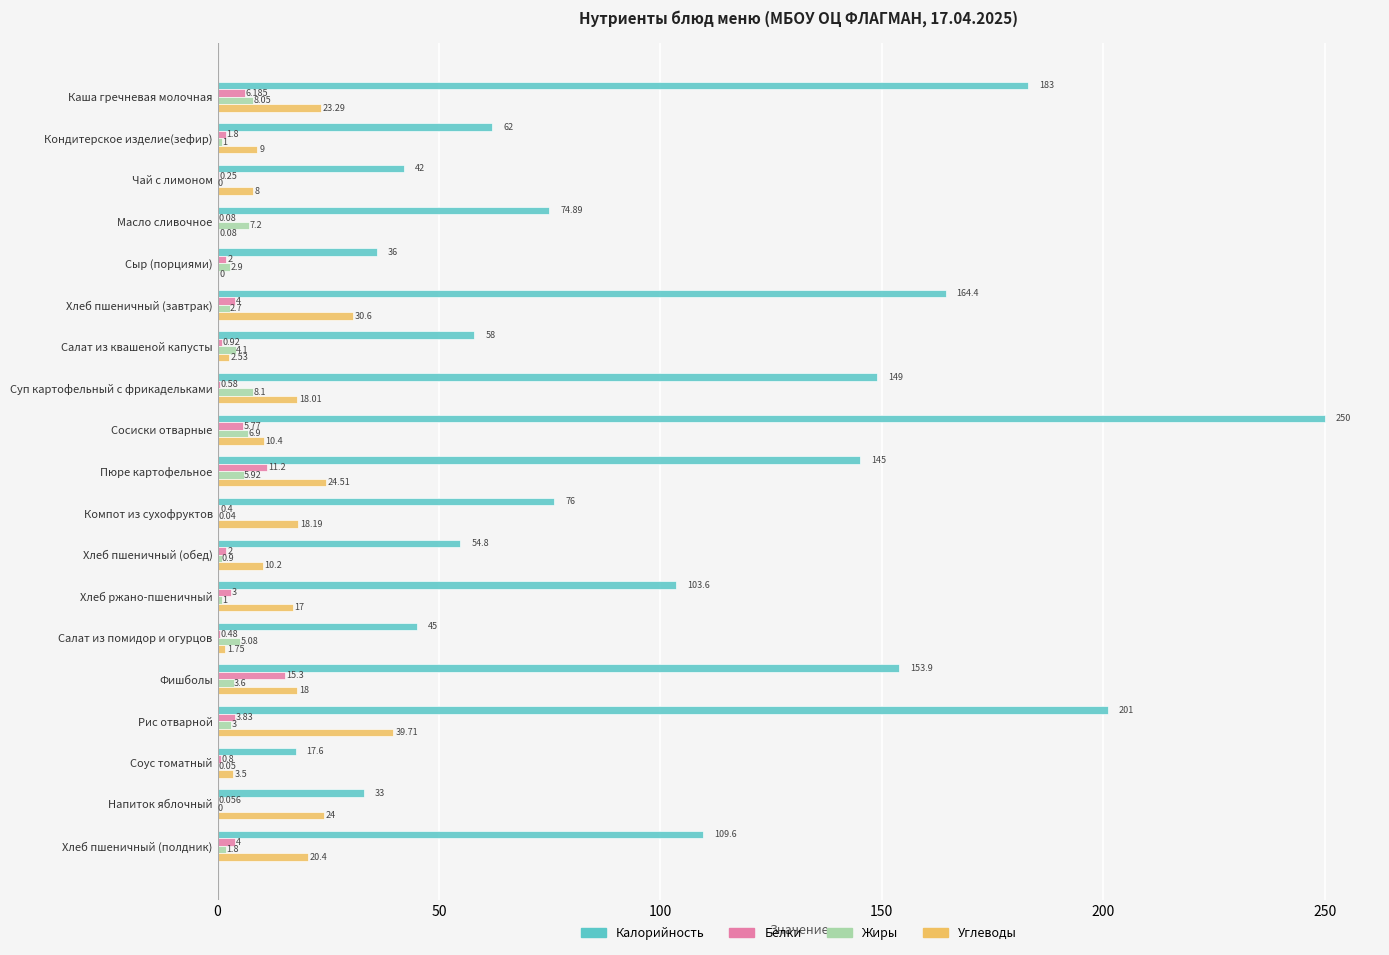

Which series has the largest total across all categories?

Калорийность